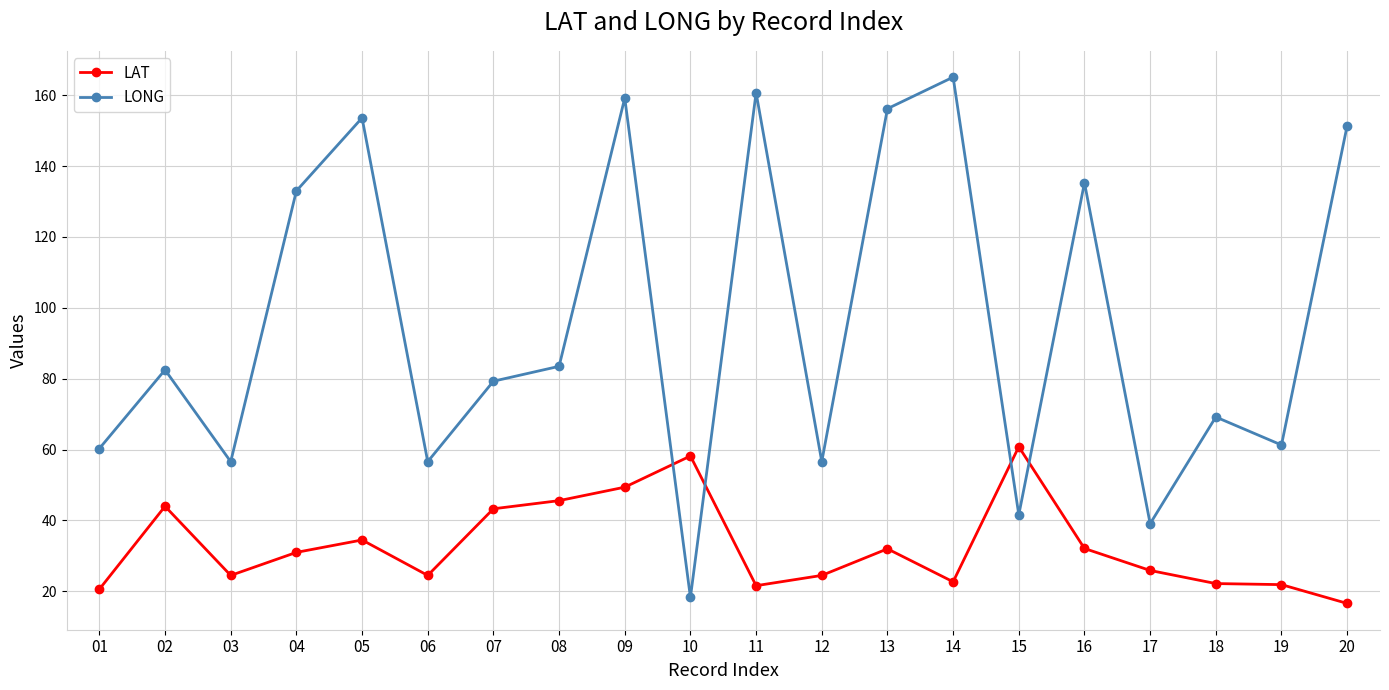

The value of LAT at 03 is 24.5. True or false?

True